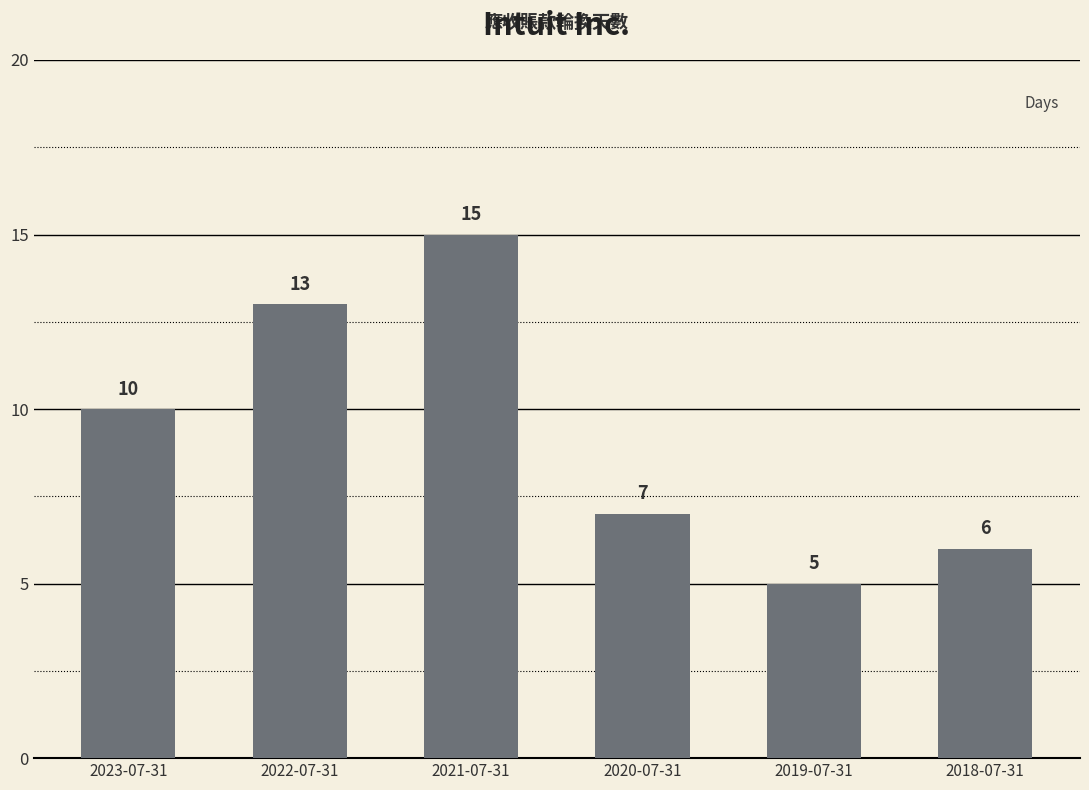

How many values are below 10?

3